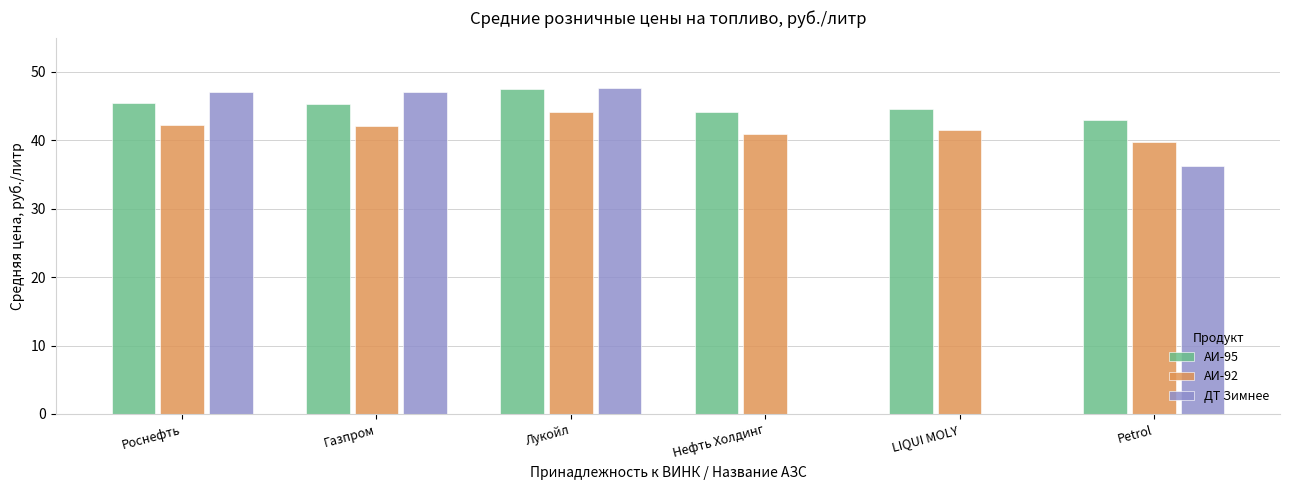

Count the number of data series in this chart.

3